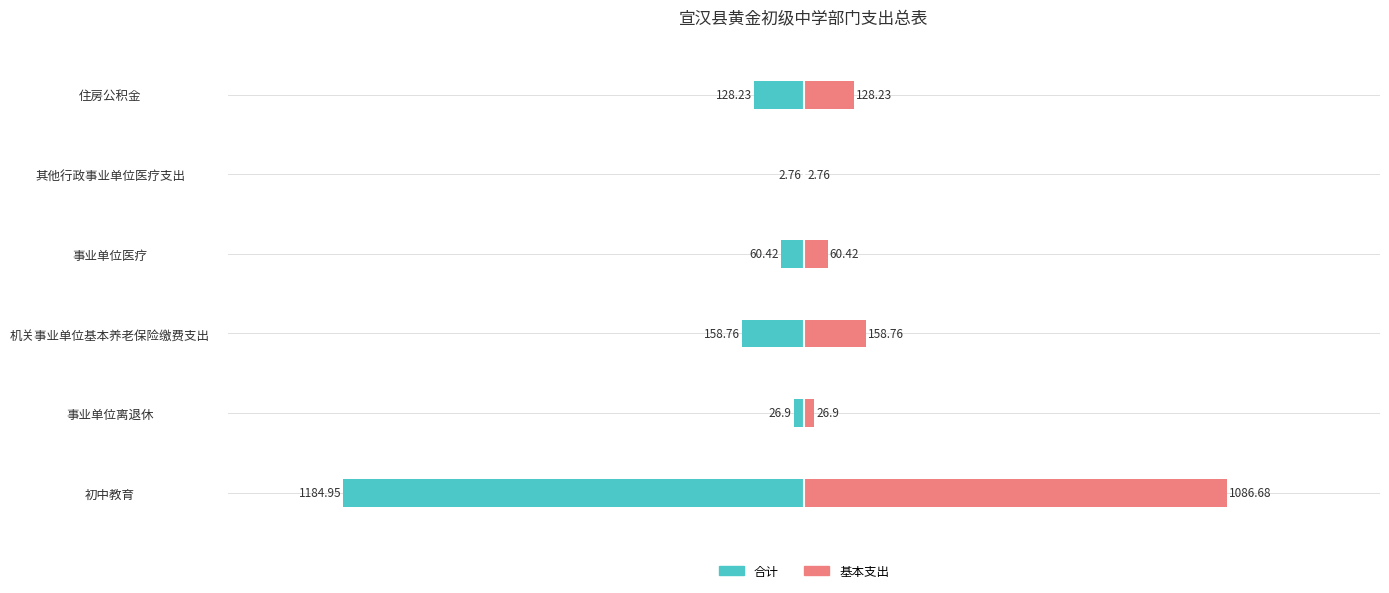

What are all the series names shown in the legend?

合计, 基本支出